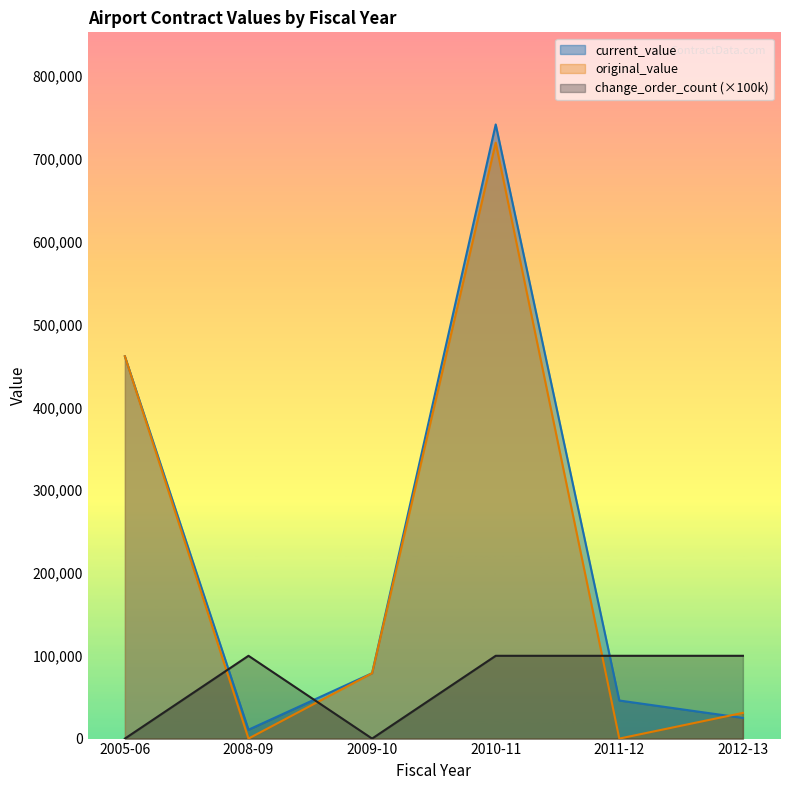

Rank the series by their maximum value, from highest to lowest.

current_value, original_value, change_order_count (×100k)